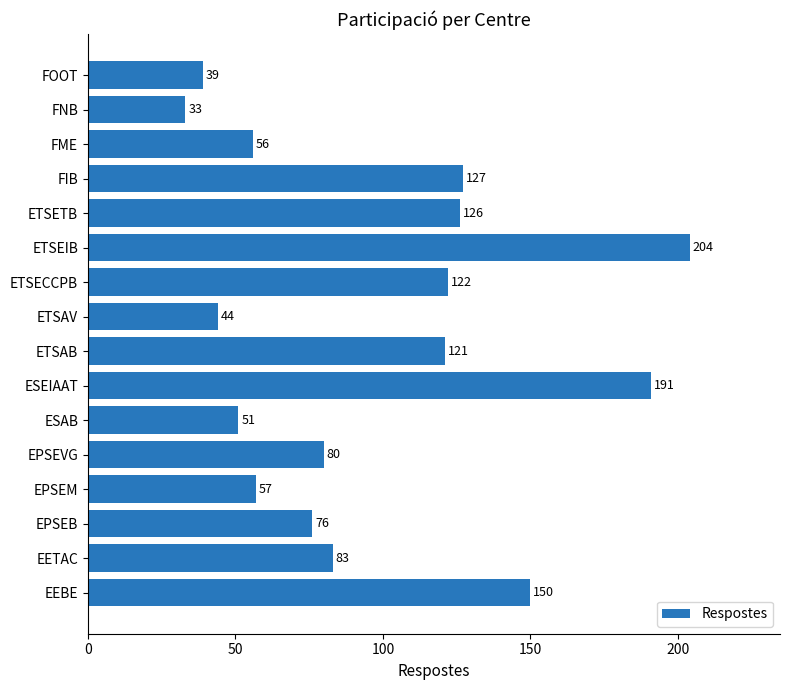

What is the approximate value at ETSEIB?

204